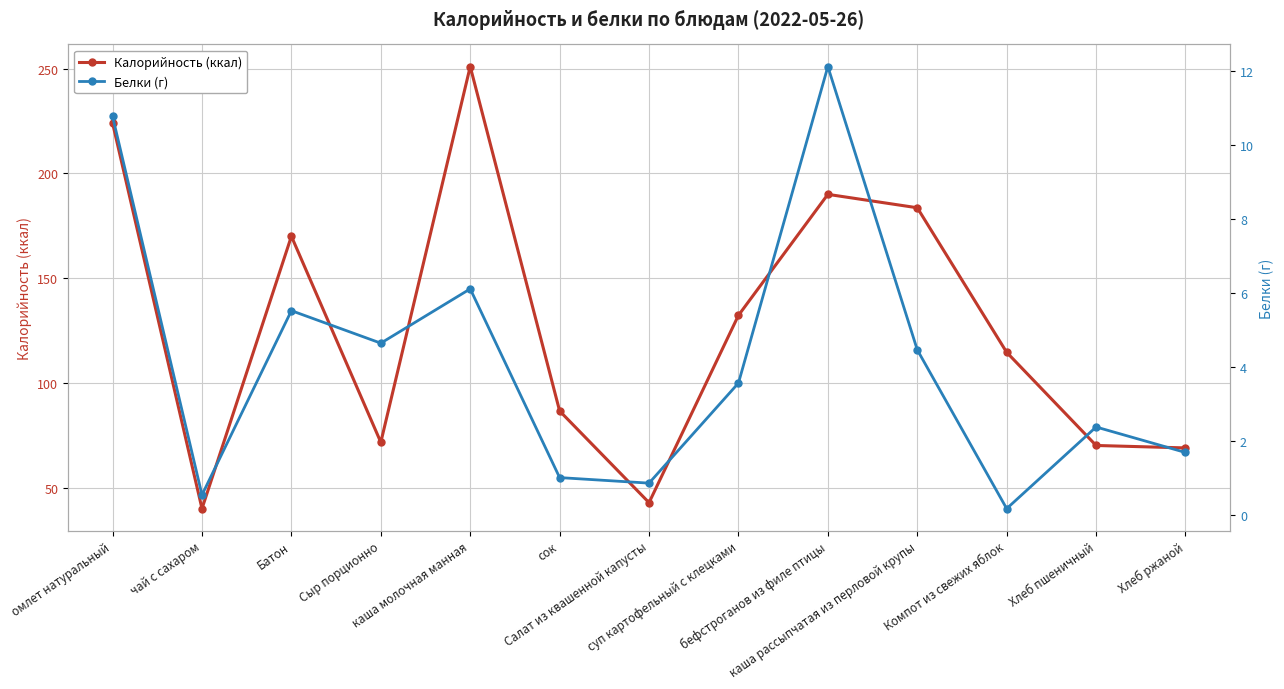

At how many categories does at least one series exceed 107?

7